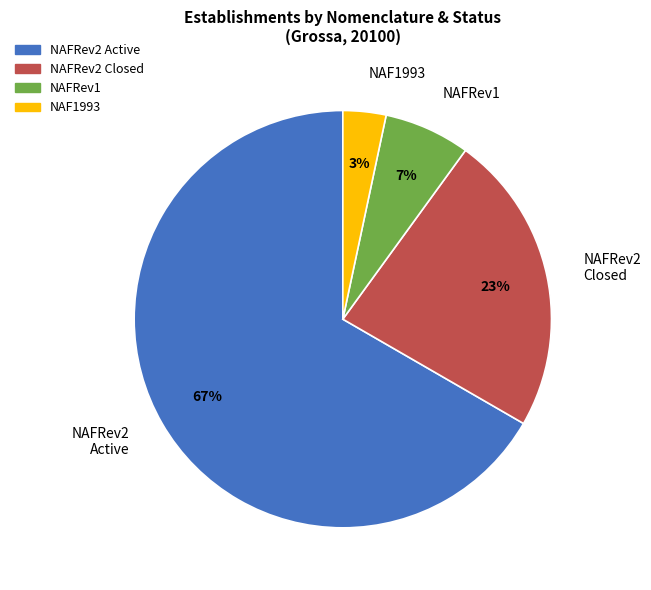

Does any single category account for the majority?

Yes